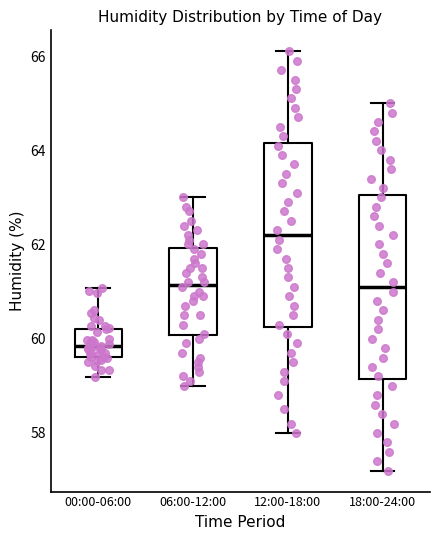

Reading left to right, transcribe this box plot: for each box, give where its median line is, the range the box spans, and where its two whiskers end, as read against the y-axis. The values are not printed on the chart, so give them approximately, as read against the axis.

00:00-06:00: median 59.8, box 59.6 to 60.2, whiskers 59.2 to 61.0
06:00-12:00: median 61.2, box 60.0 to 62.0, whiskers 59.0 to 63.0
12:00-18:00: median 62.2, box 60.2 to 64.2, whiskers 58.0 to 66.2
18:00-24:00: median 61.2, box 59.2 to 63.0, whiskers 57.2 to 65.0